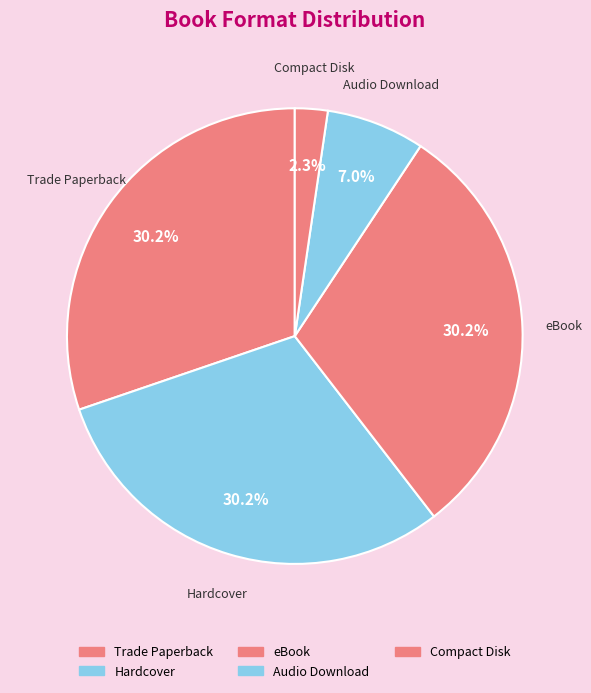

To the nearest percent, what is the difference between the largest and smallest slice percentages?

28%